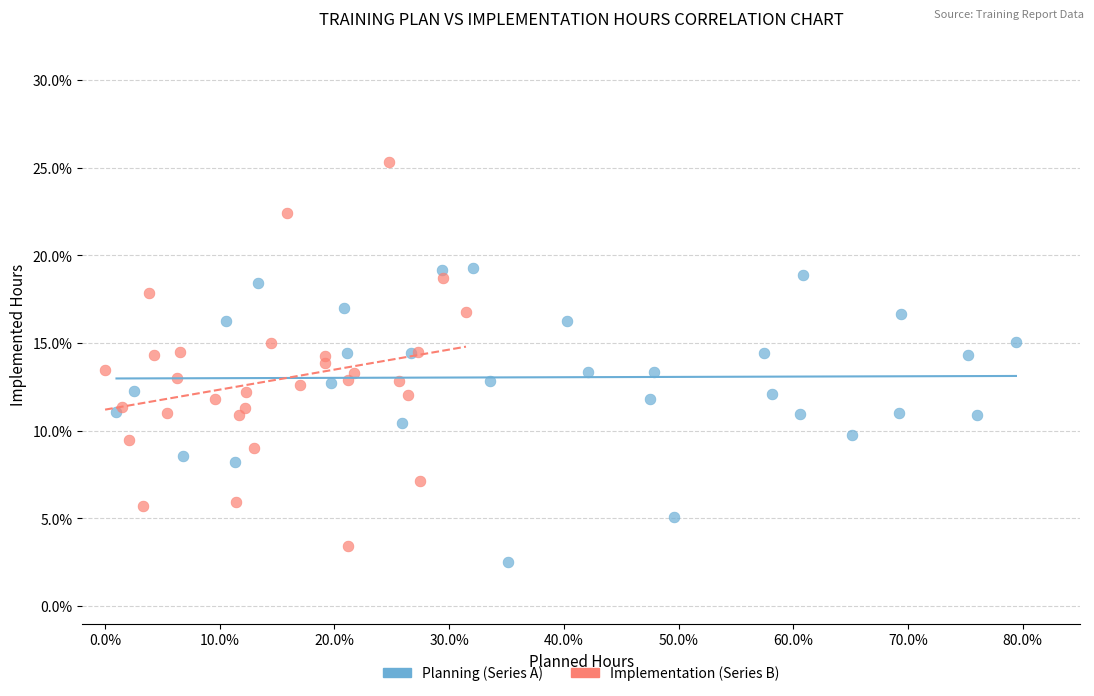

Which series contains the lowest Y value?

Planning (Series A)